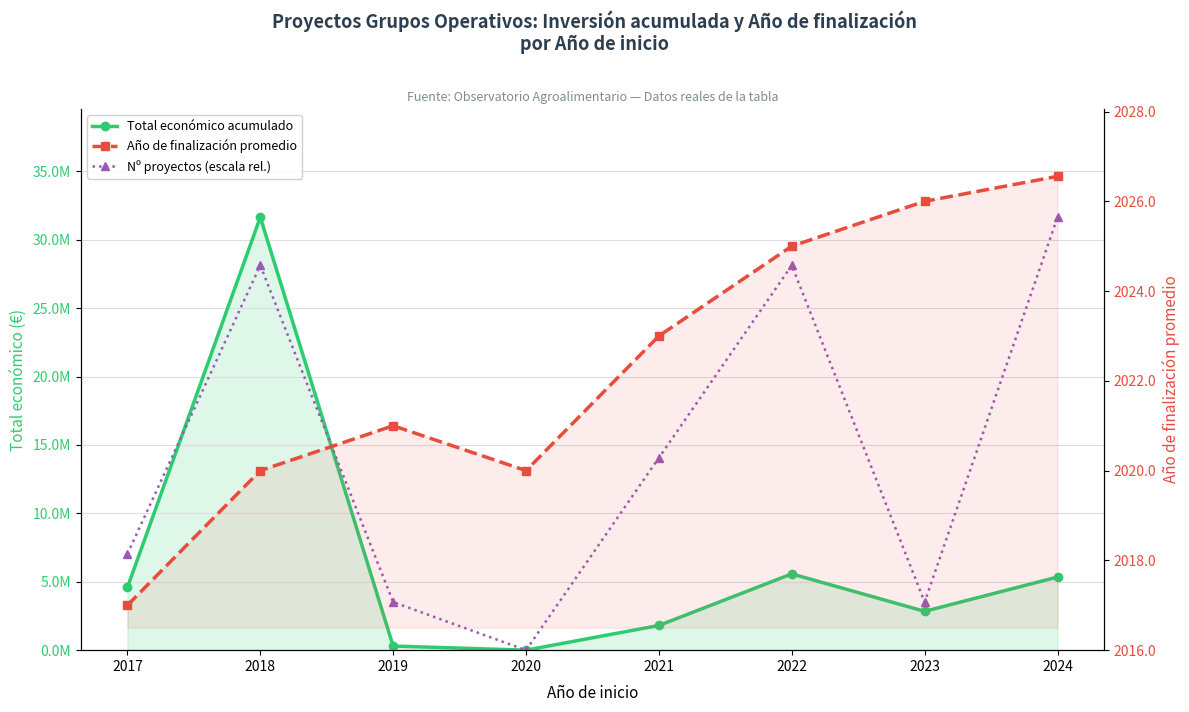

Where does the Nº proyectos (escala rel.) series first go above 14062936?

2018